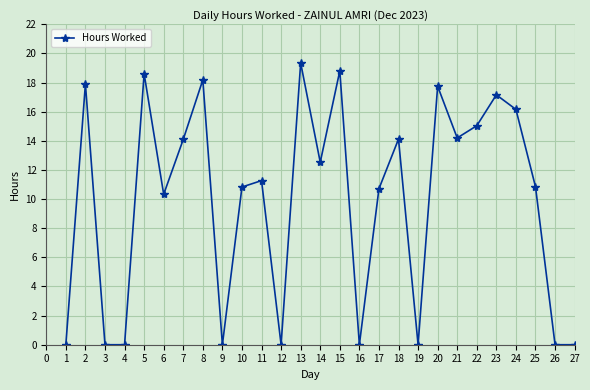

What is the value of the 21st point from the left?

14.2